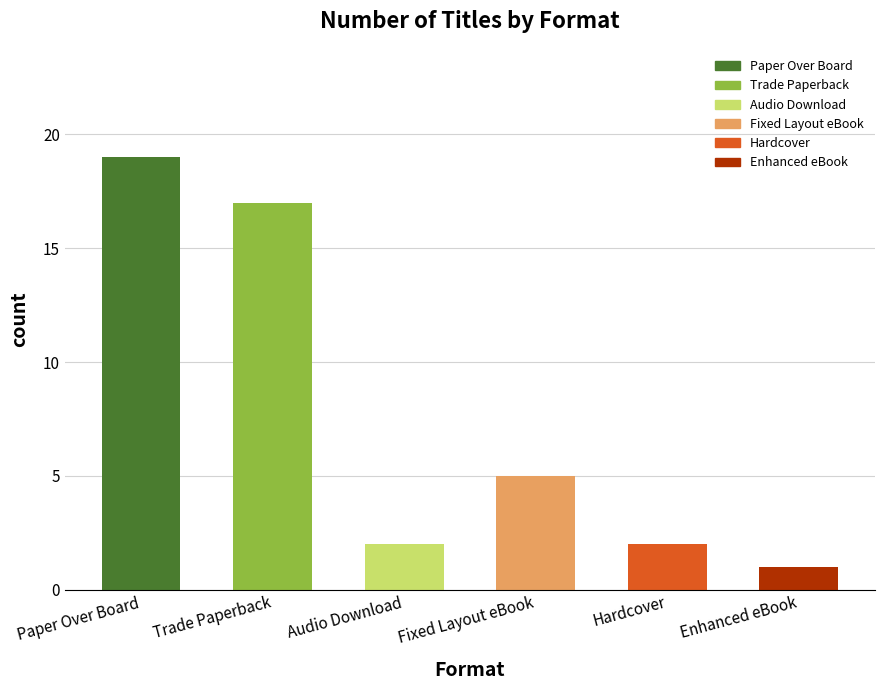

What value does the data have at Paper Over Board?

19